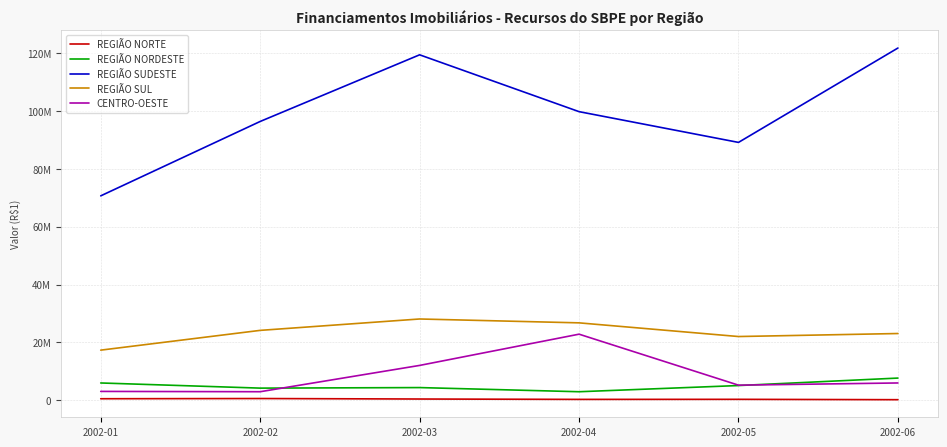

Reading right to left, list all the values displayed in this chart.

REGIÃO NORTE: 2002-06=199250	2002-05=325057	2002-04=305000	2002-03=431789	2002-02=601100	2002-01=528900
REGIÃO NORDESTE: 2002-06=7669137	2002-05=5088121	2002-04=2950229	2002-03=4385053	2002-02=4198244	2002-01=5977671
REGIÃO SUDESTE: 2002-06=121708755	2002-05=89100459	2002-04=99725201	2002-03=119365601	2002-02=96337366	2002-01=70634034
REGIÃO SUL: 2002-06=23063593	2002-05=22023246	2002-04=26749190	2002-03=28085461	2002-02=24151614	2002-01=17322302
CENTRO-OESTE: 2002-06=5979707	2002-05=5222012	2002-04=22837436	2002-03=12041229	2002-02=2955273	2002-01=3060215